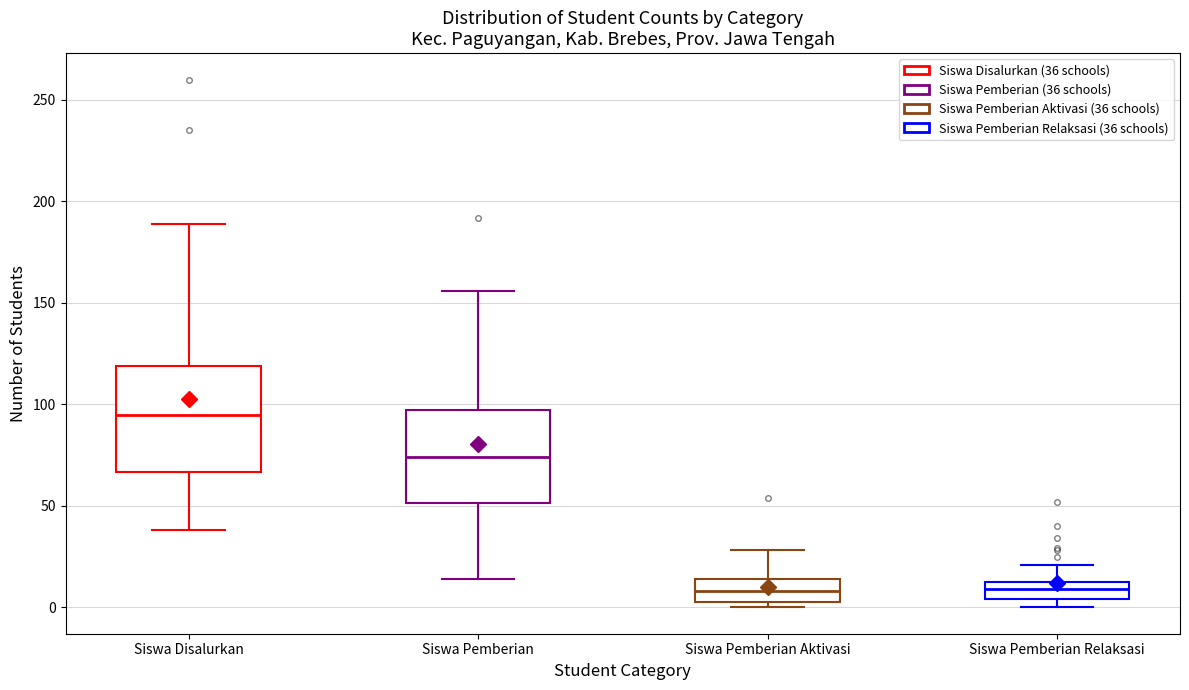

Comparing the boxes themselves (not the whiskers), which one is the tallest?

Siswa Disalurkan